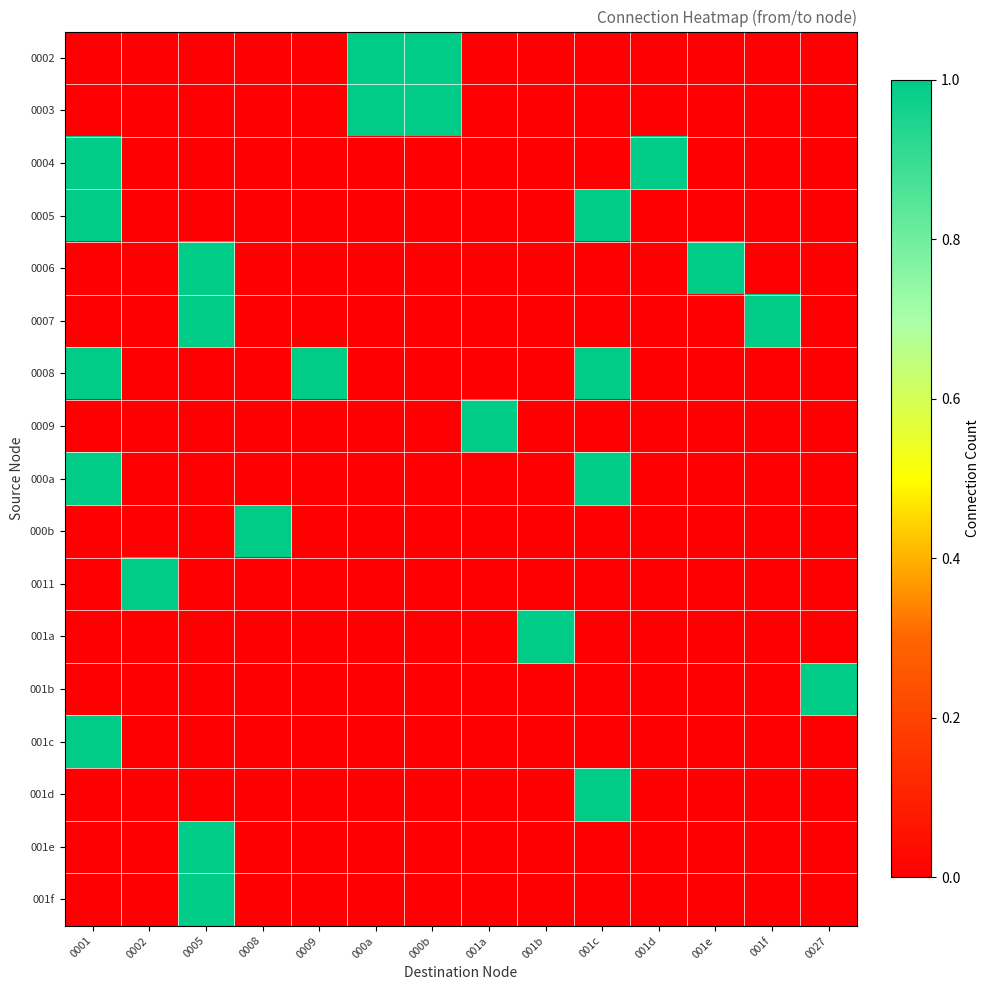

How many distinct data groups are displayed?

17